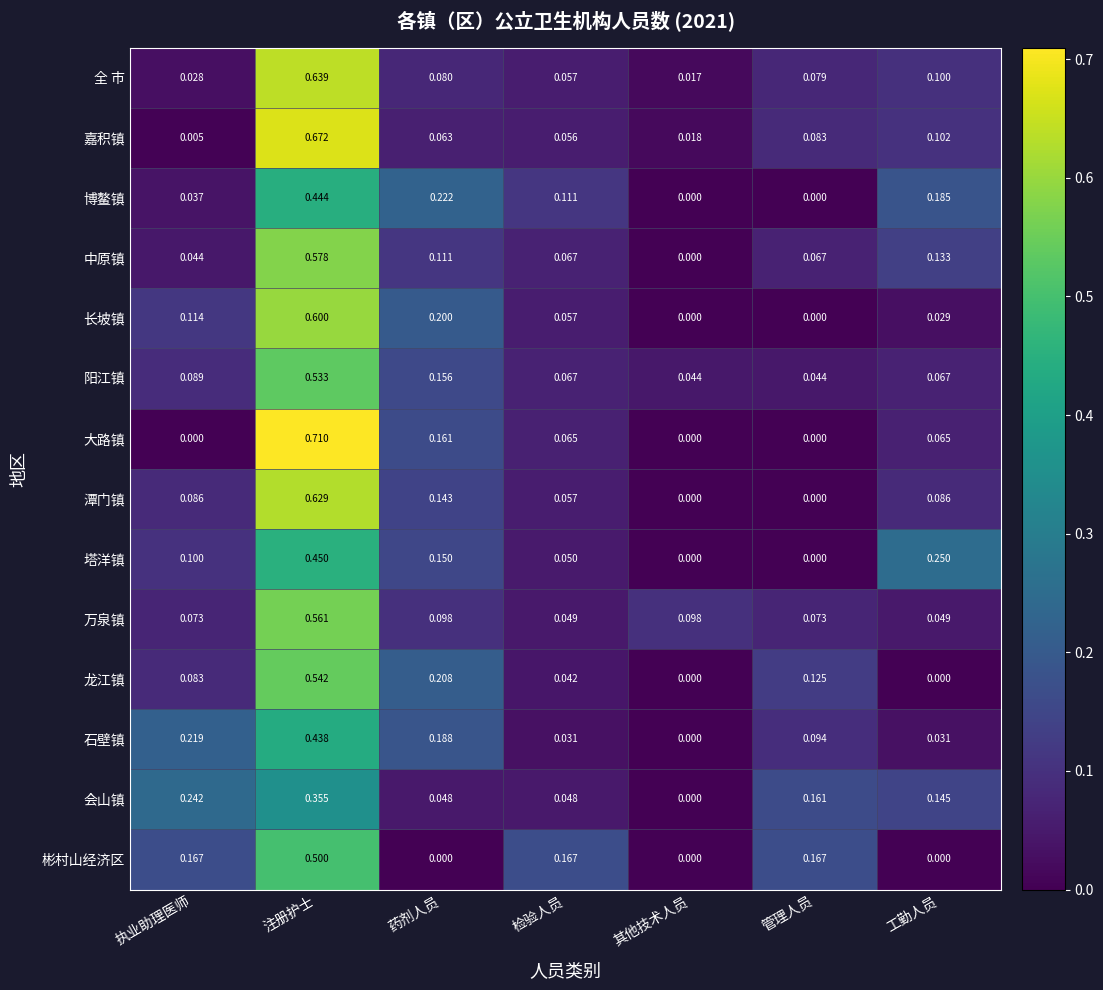

At which category is the sum across all series the highest?

注册护士